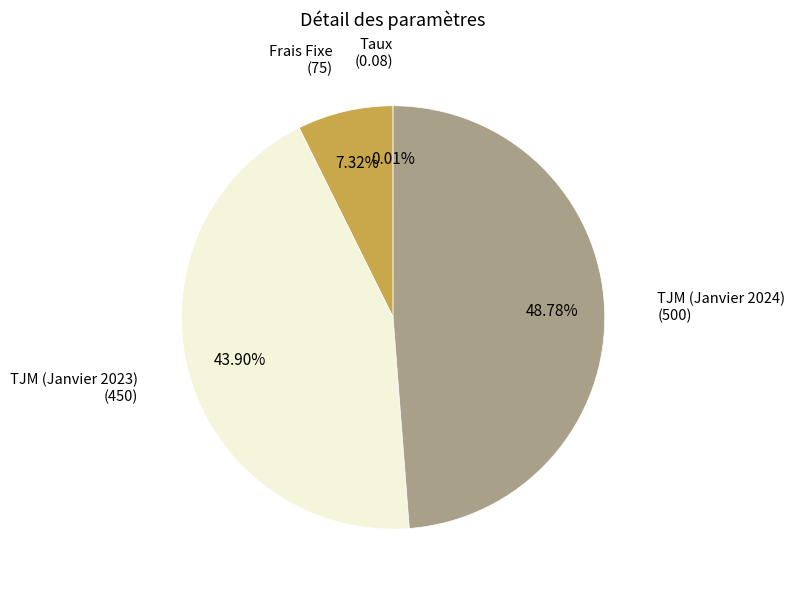

Approximately how many times larger is the value at TJM (Janvier 2023) compared to Frais Fixe?

6.0